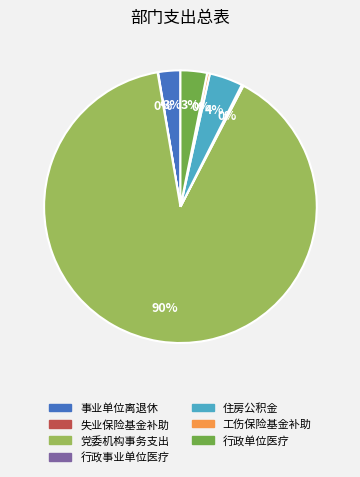

To the nearest percent, what is the combined percentage of 党委机构事务支出 and 工伤保险基金补助?

90%